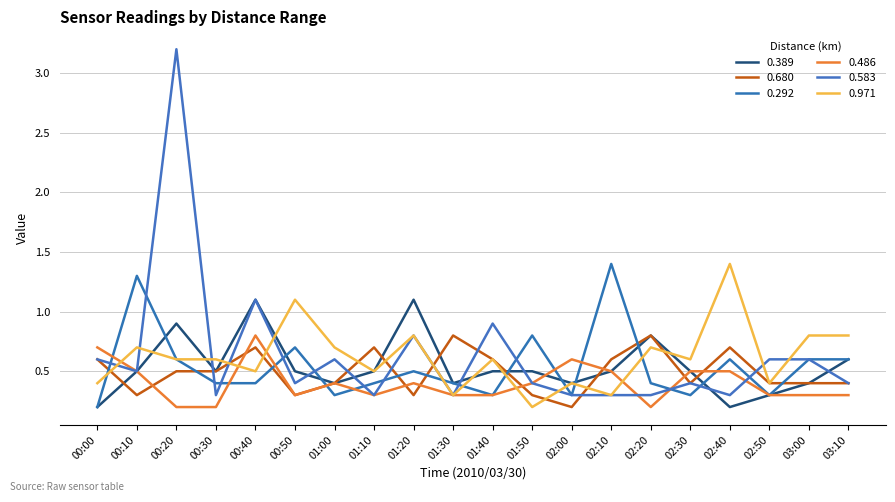

The 0.583 series shows 0.1 at 03:10. True or false?

False